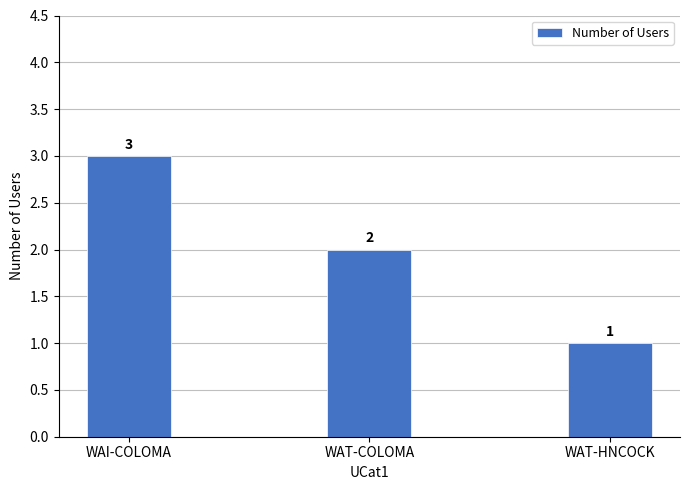

How many bars are there in total?

3